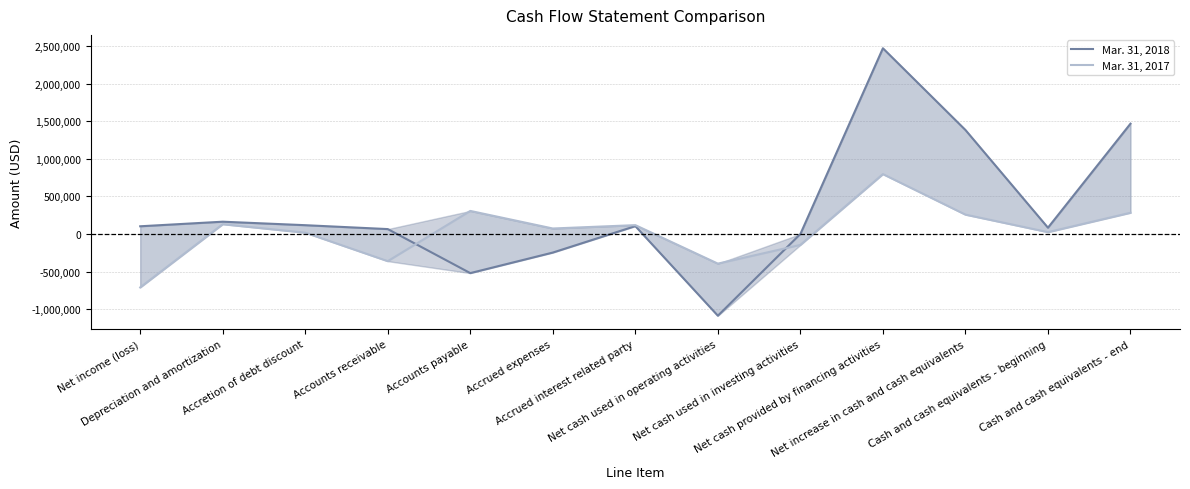

What is the label of the 13th point from the right?

Net income (loss)